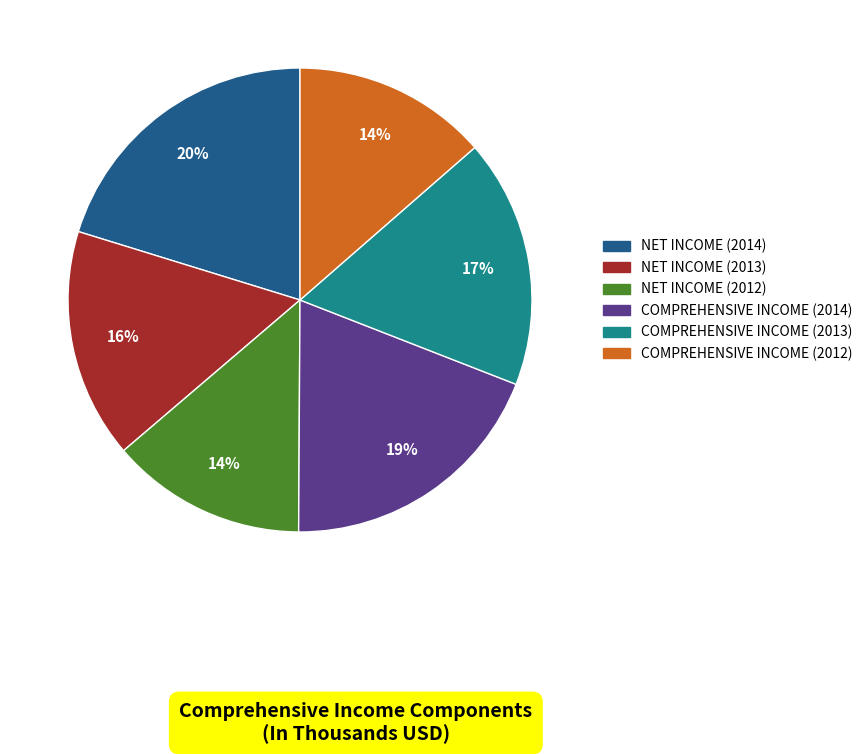

Which has a higher value, COMPREHENSIVE INCOME (2014) or NET INCOME (2013)?

COMPREHENSIVE INCOME (2014)